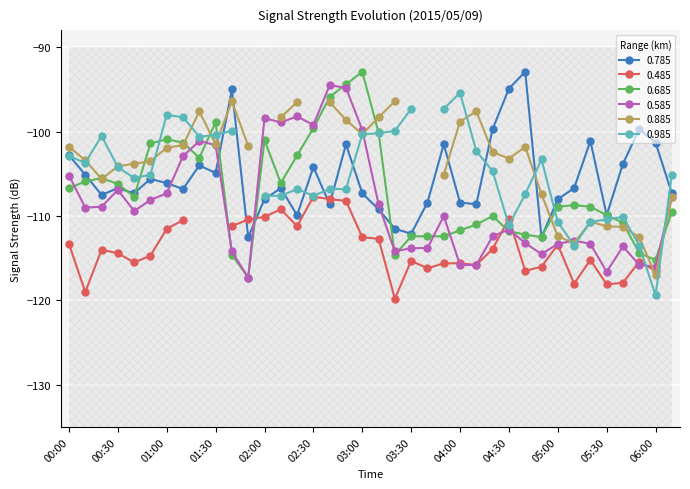

What is the minimum value for 0.585?

-117.3